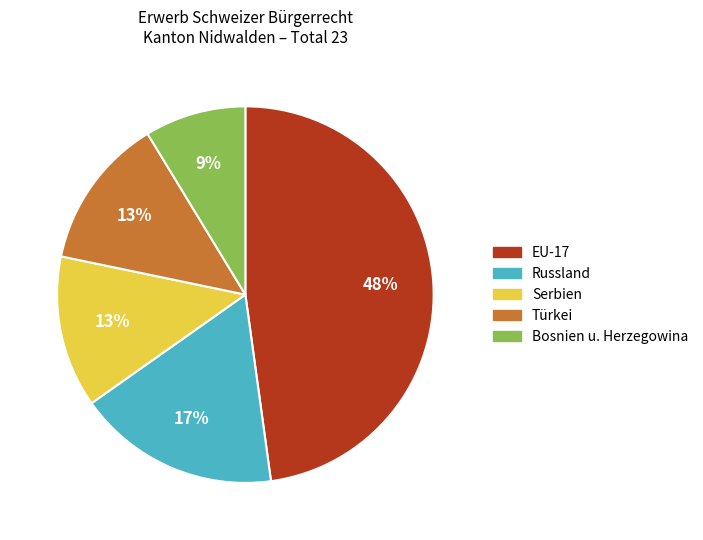

To the nearest percent, what percentage of the pie is EU-17?

48%